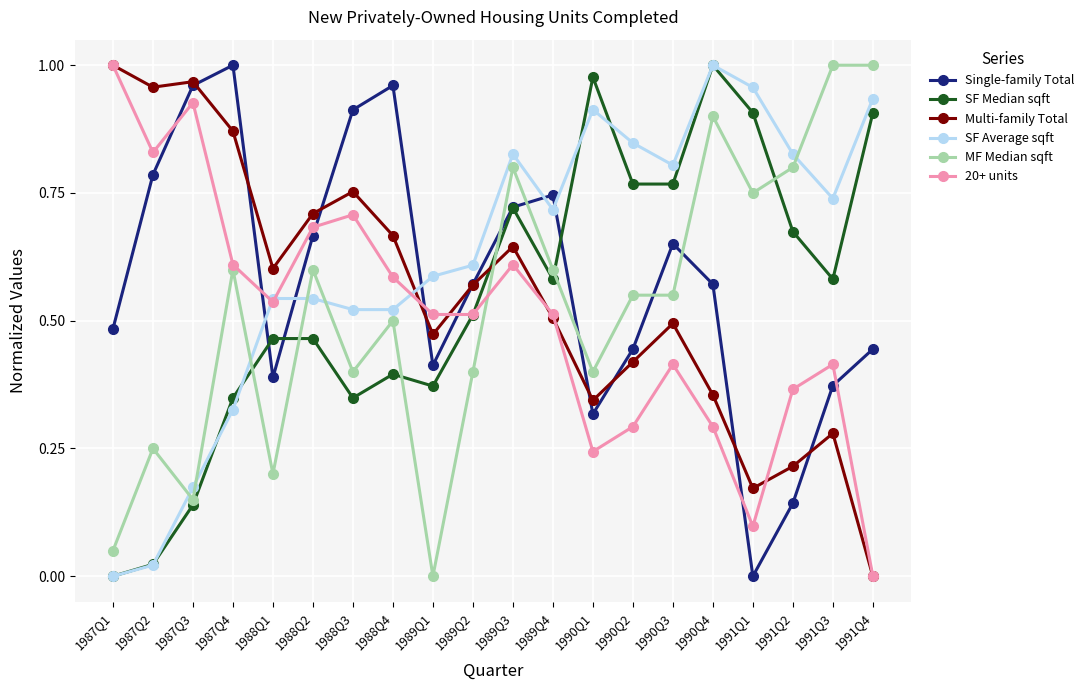

What is the label of the 15th point from the left?

1990Q3